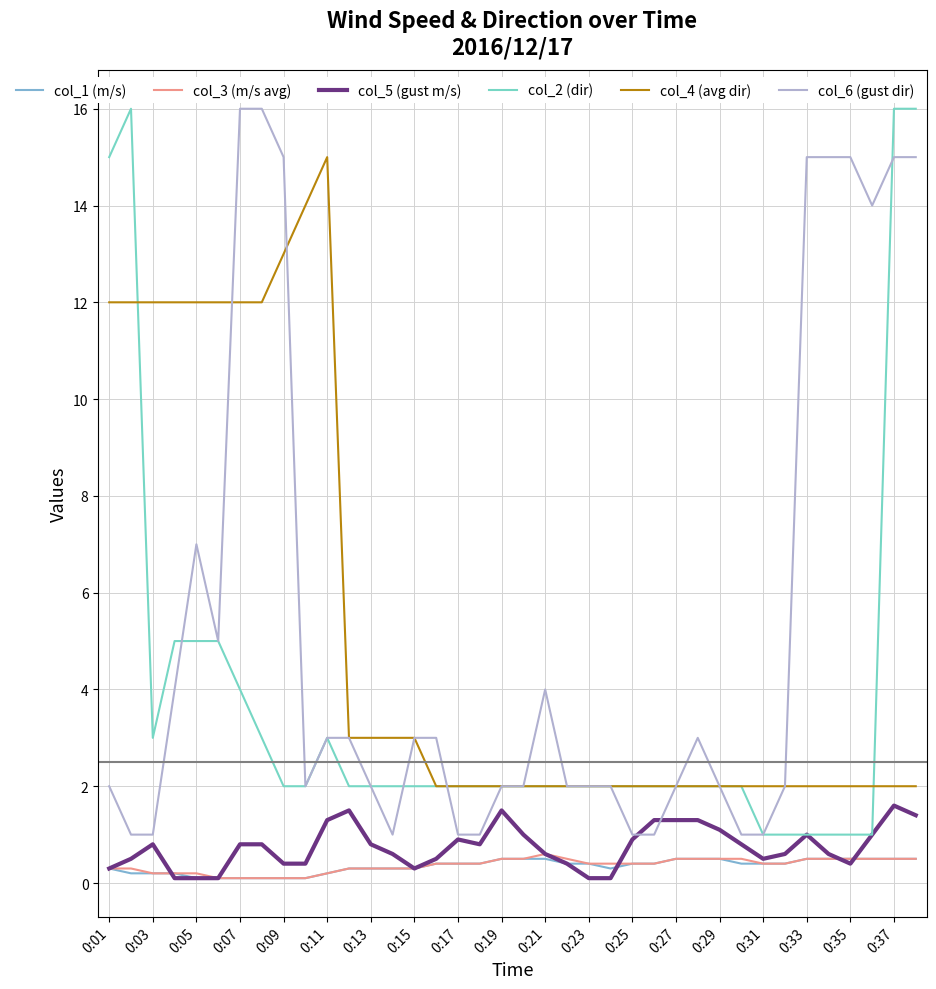

Count the number of categories in the chart.

38